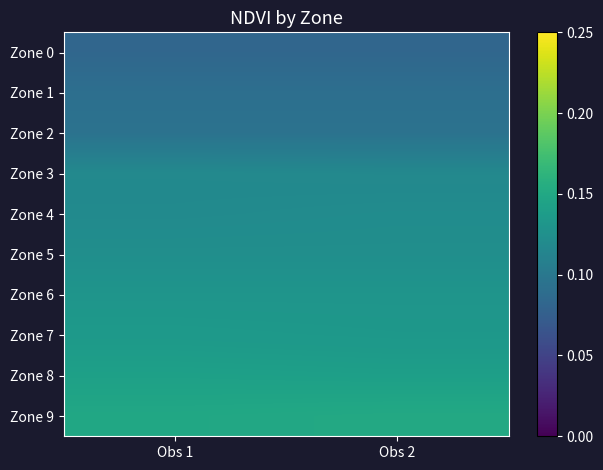

What is the spread (max minus min) of values at Obs 1?

0.1